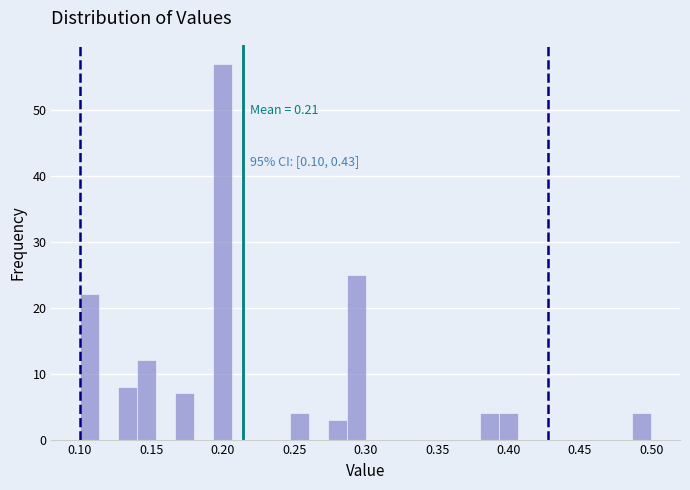

Read against the x-axis, roughly where is the centre of the tallest bar?

0.200